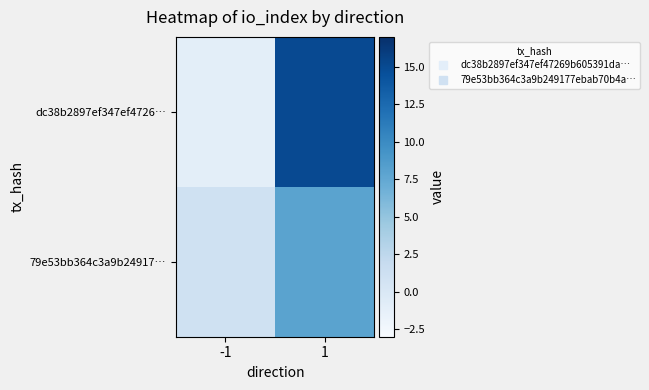

Count the number of categories in the chart.

2